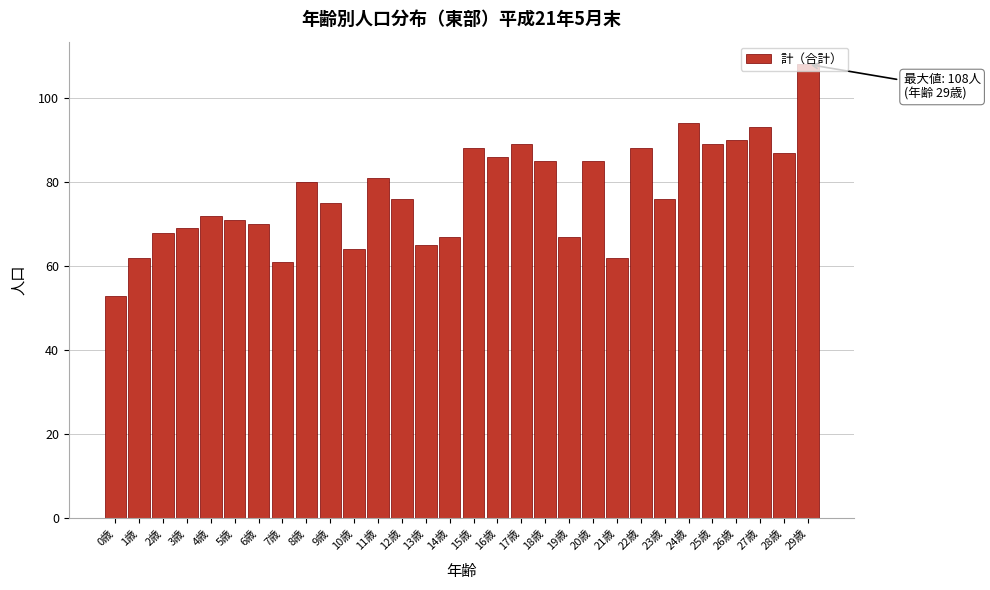

What is the difference between the maximum and second lowest values?

47